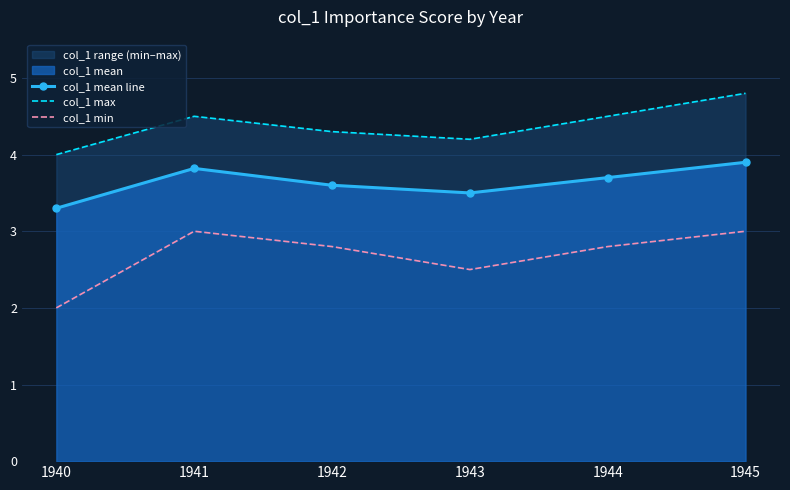

The value of col_1 min at 1943 is 1.5. True or false?

False